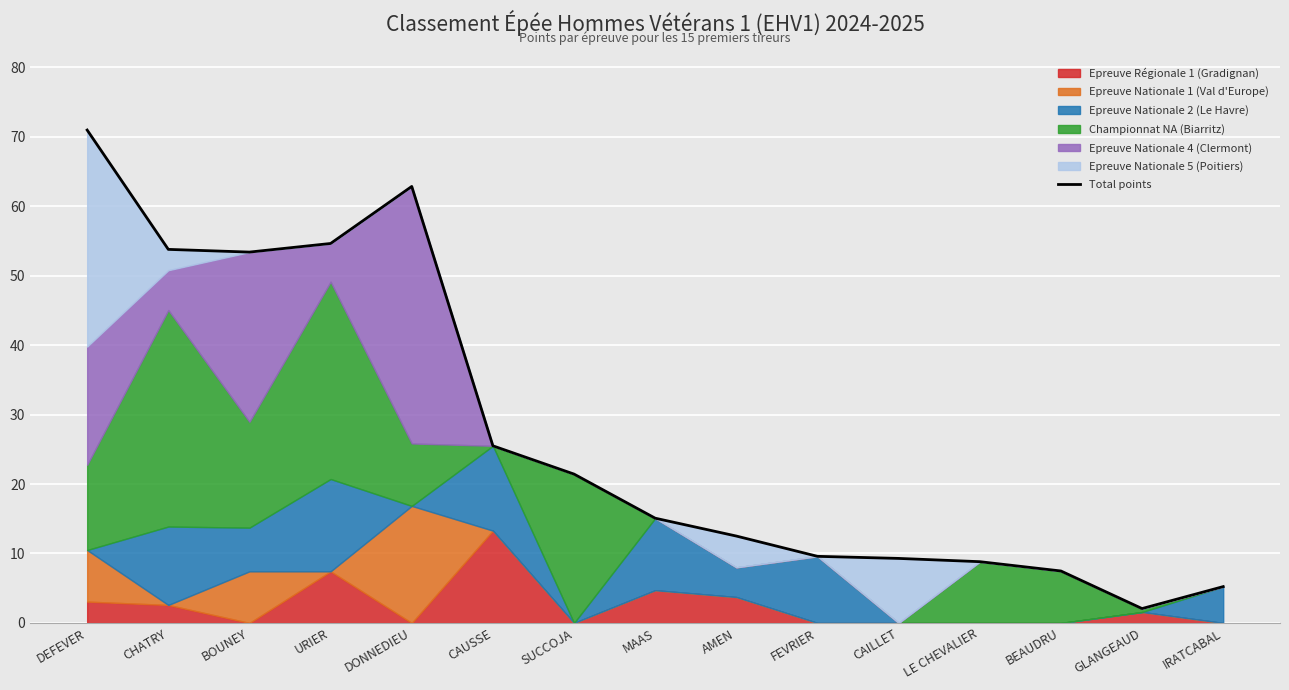

The chart shows a value of 15.7 at LE CHEVALIER. True or false?

False